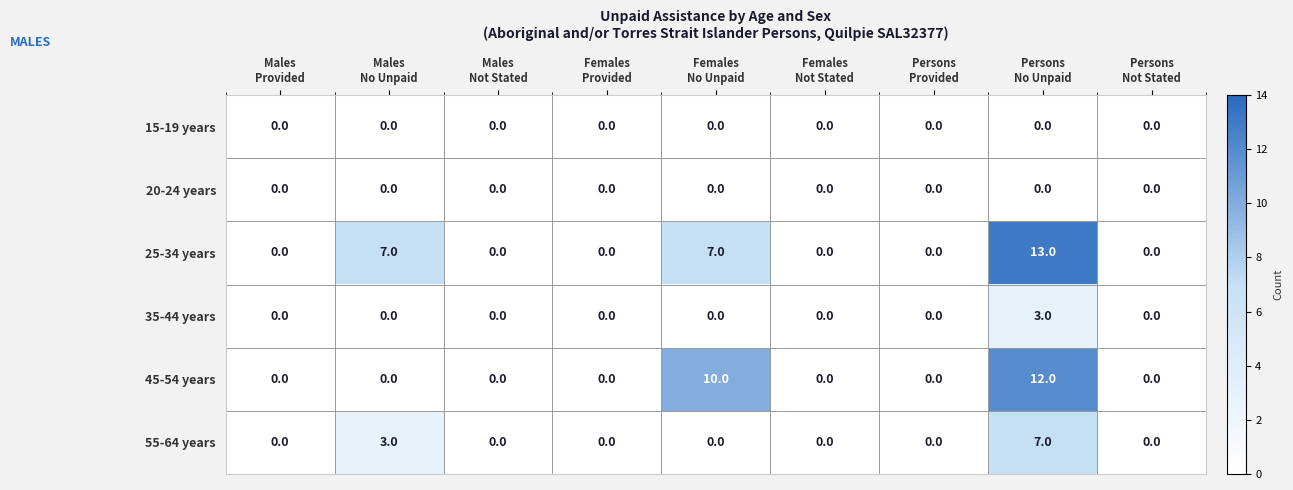

Which series has the widest spread of values?

25-34 years